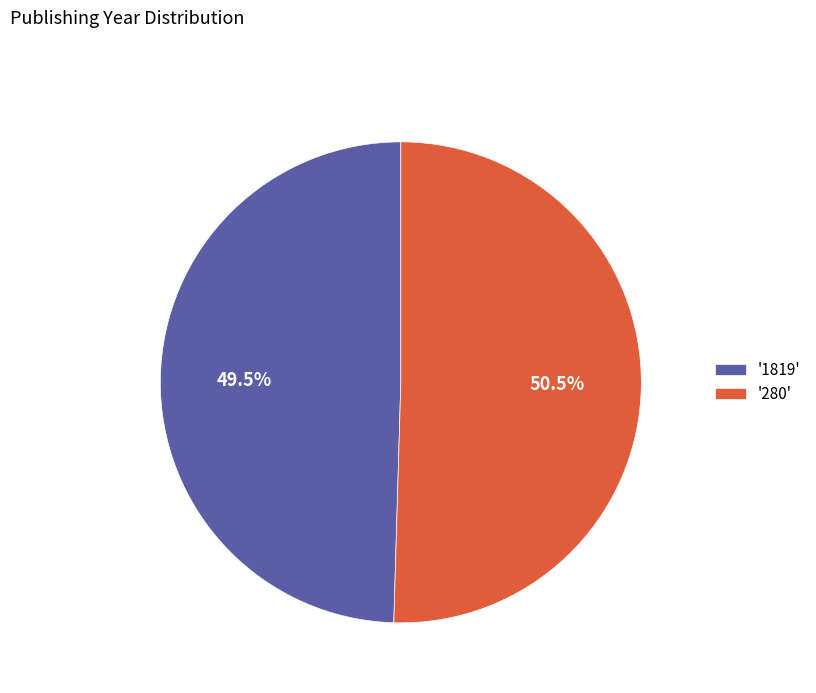

What is the total percentage of '280' and '1819'?

100.0%